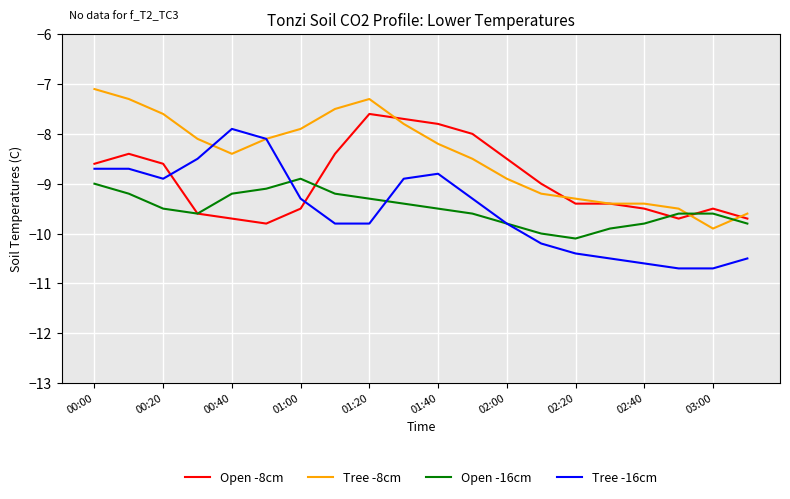

What is the average value of the Open -8cm series?

-8.9